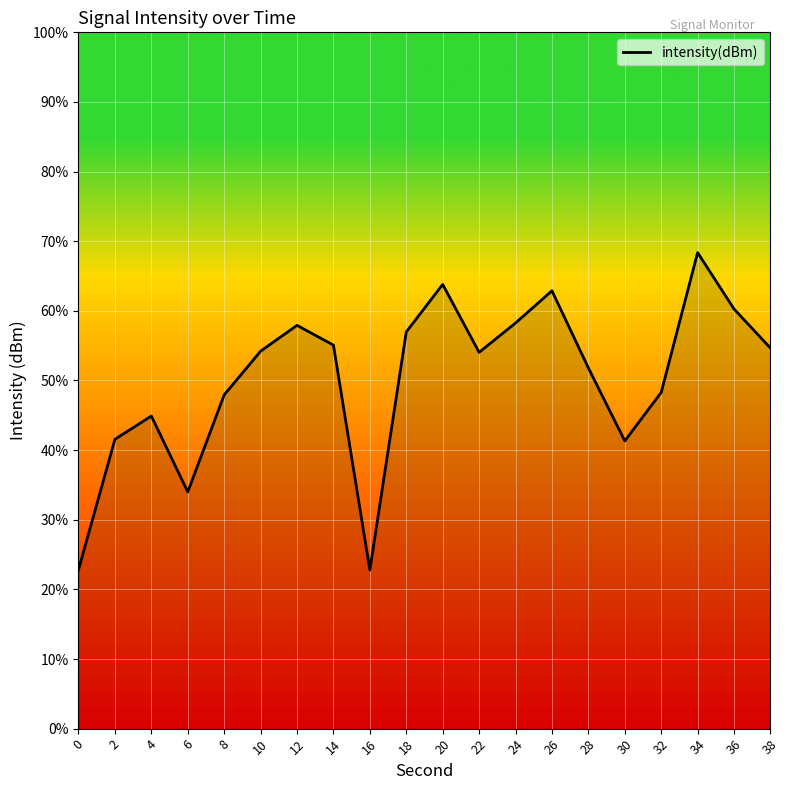

True or false: the data has more than 2 interior local peaks.

True